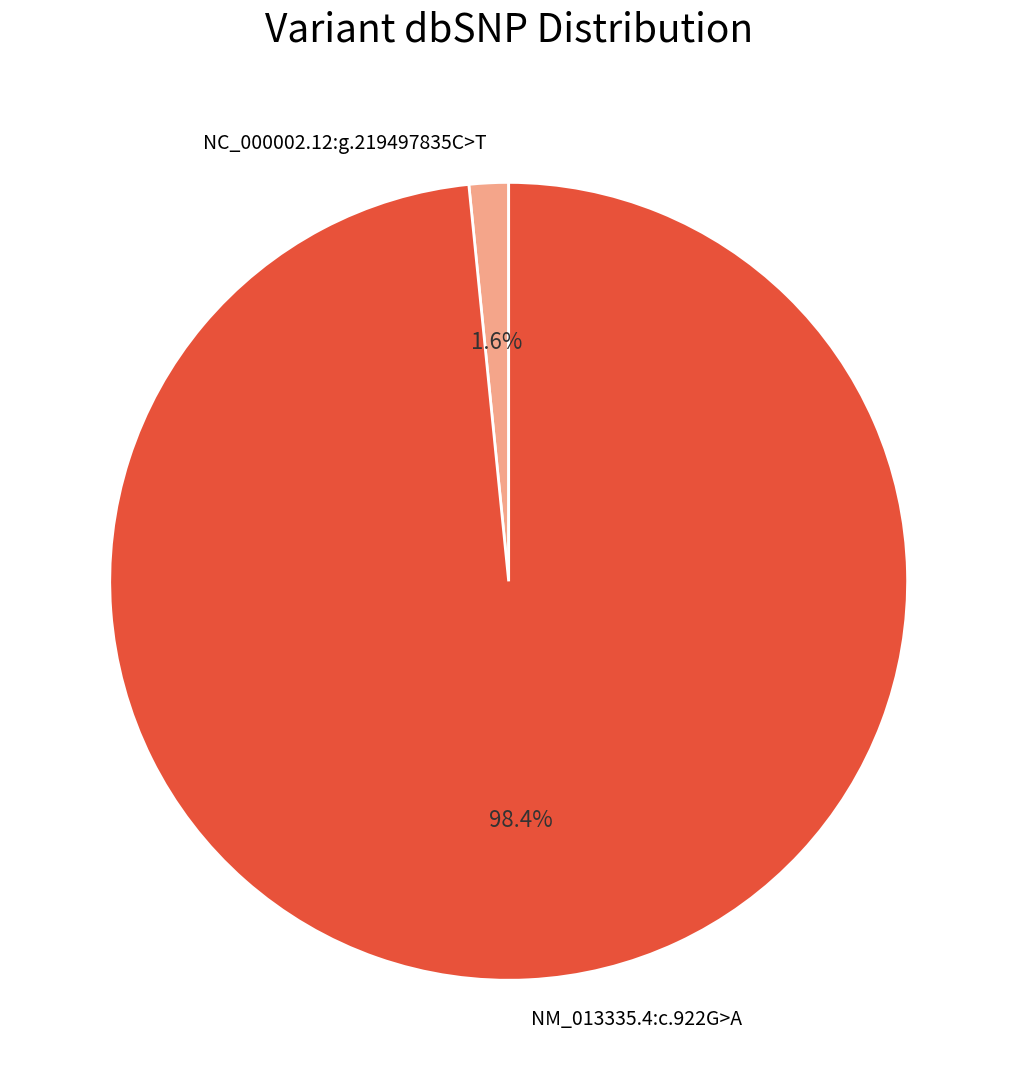

To the nearest percent, what is the difference between the largest and smallest slice percentages?

97%